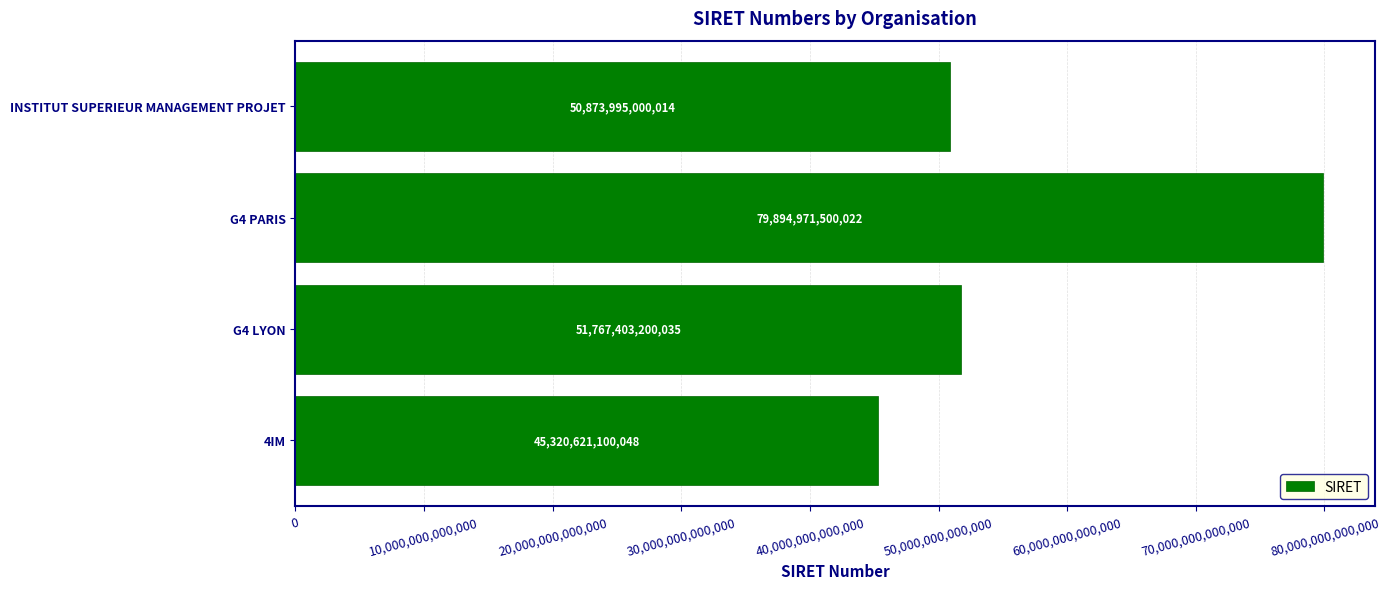

True or false: the data shows 78048334182289 at 4IM.

False